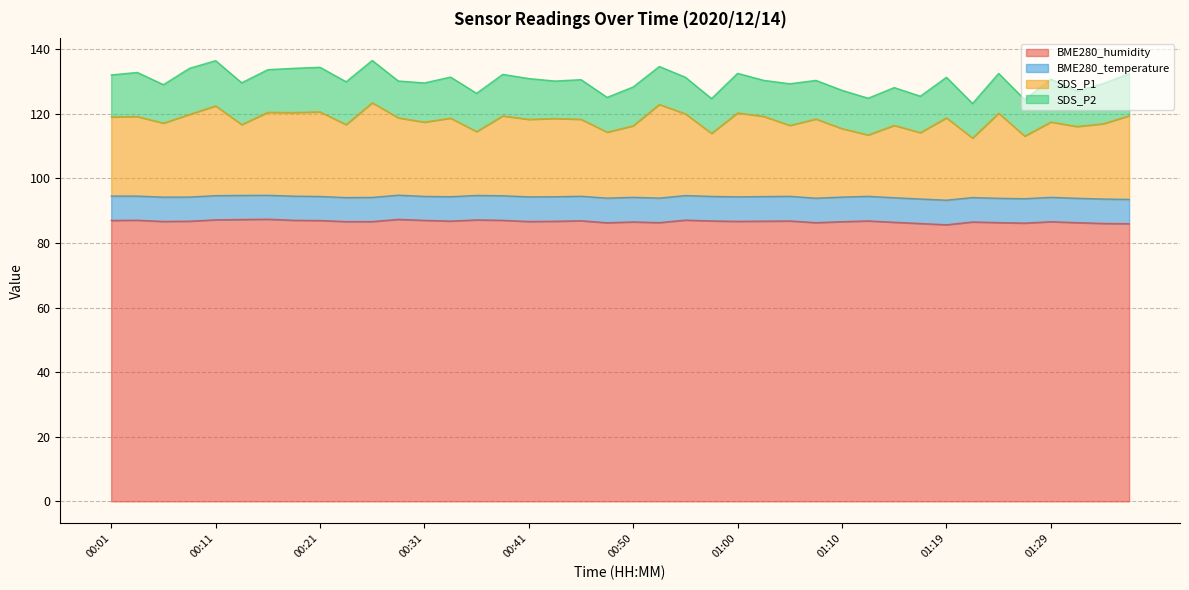

Where is the first local minimum for BME280_humidity?

00:06